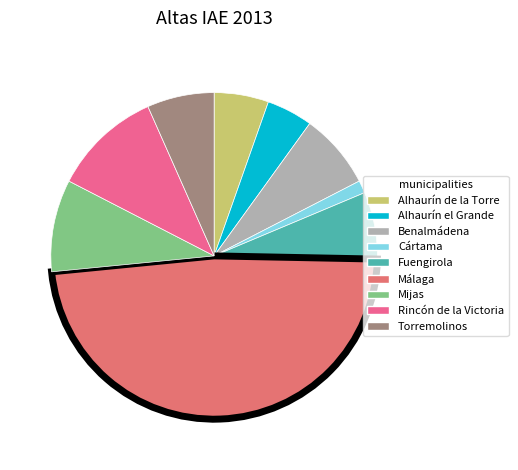

Does any single category account for the majority?

No